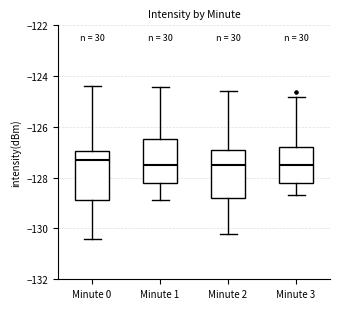

Reading left to right, read every box against the y-axis: the position of its median line, the range the box covers, and the ends of its whiskers. The values are not printed on the chart, so give them approximately, as read against the axis.

Minute 0: median -127.2, box -128.8 to -127.0, whiskers -130.4 to -124.4
Minute 1: median -127.6, box -128.2 to -126.4, whiskers -128.8 to -124.4
Minute 2: median -127.6, box -128.8 to -126.8, whiskers -130.2 to -124.6
Minute 3: median -127.6, box -128.2 to -126.8, whiskers -128.6 to -124.8